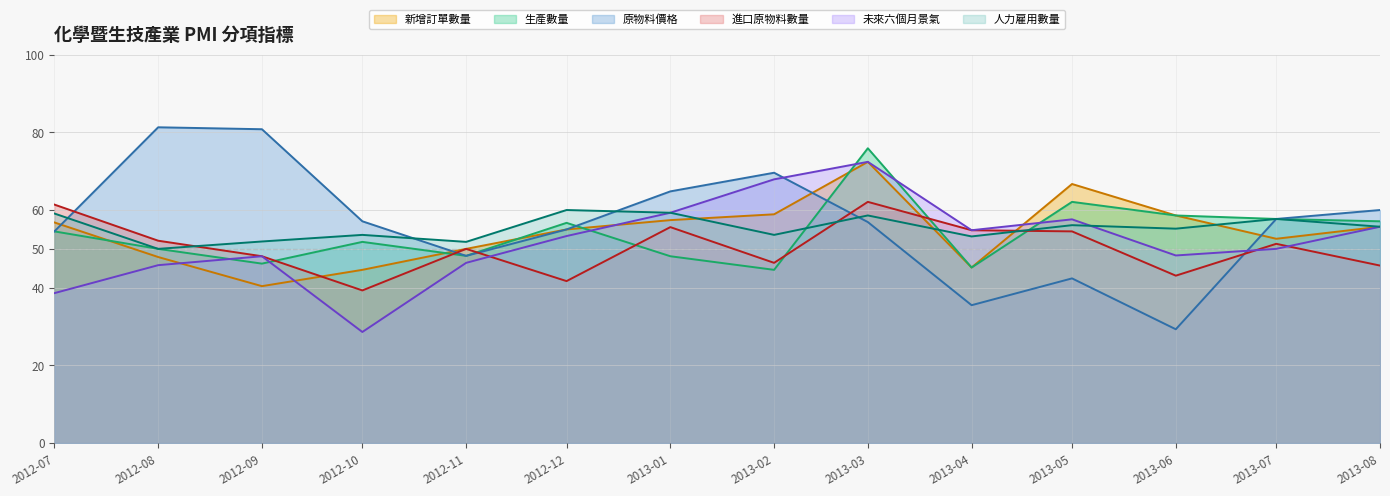

At which category does 原物料價格 reach its first local valley?

2012-11